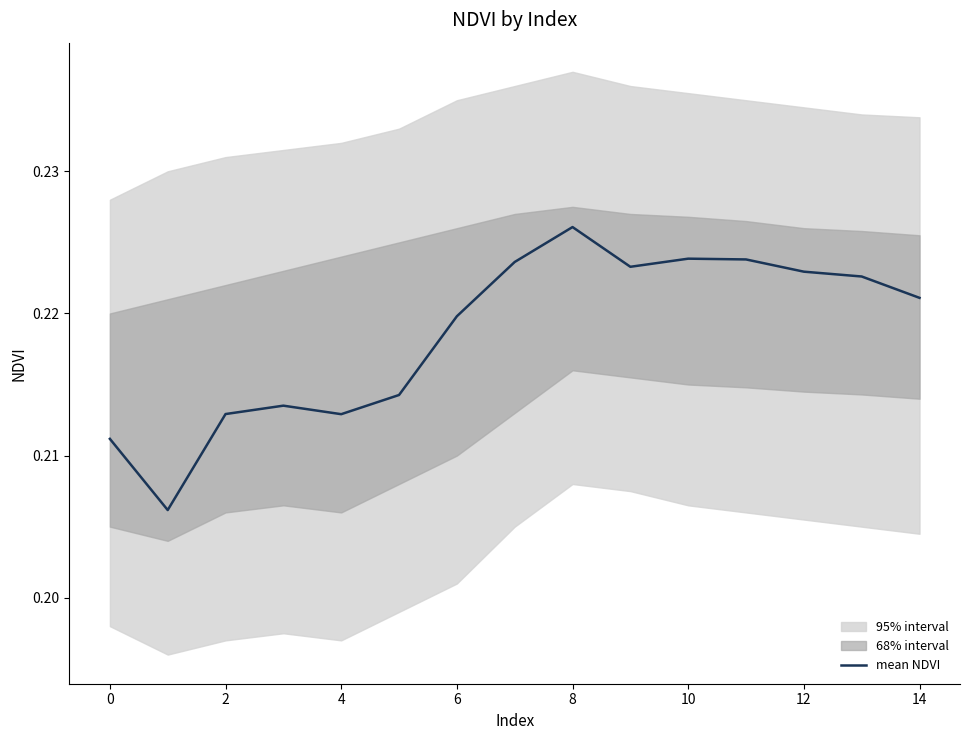

Is it true that the value at 14 is 0.2?

True